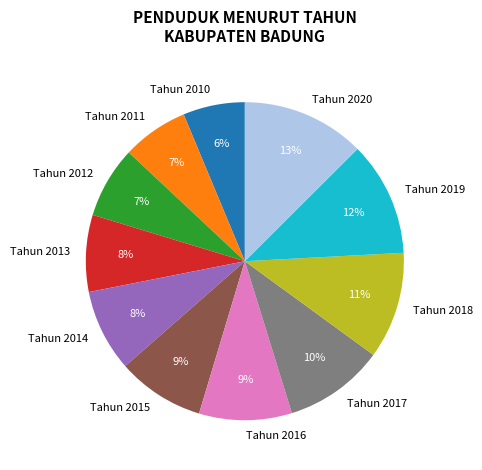

To the nearest percent, what portion does Tahun 2015 represent?

9%